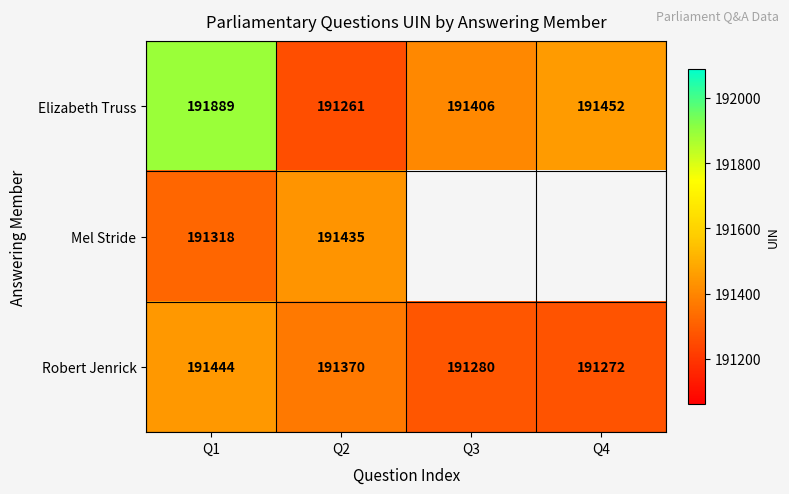

Is the value of Robert Jenrick at Q4 greater than the value of Elizabeth Truss at Q1?

No